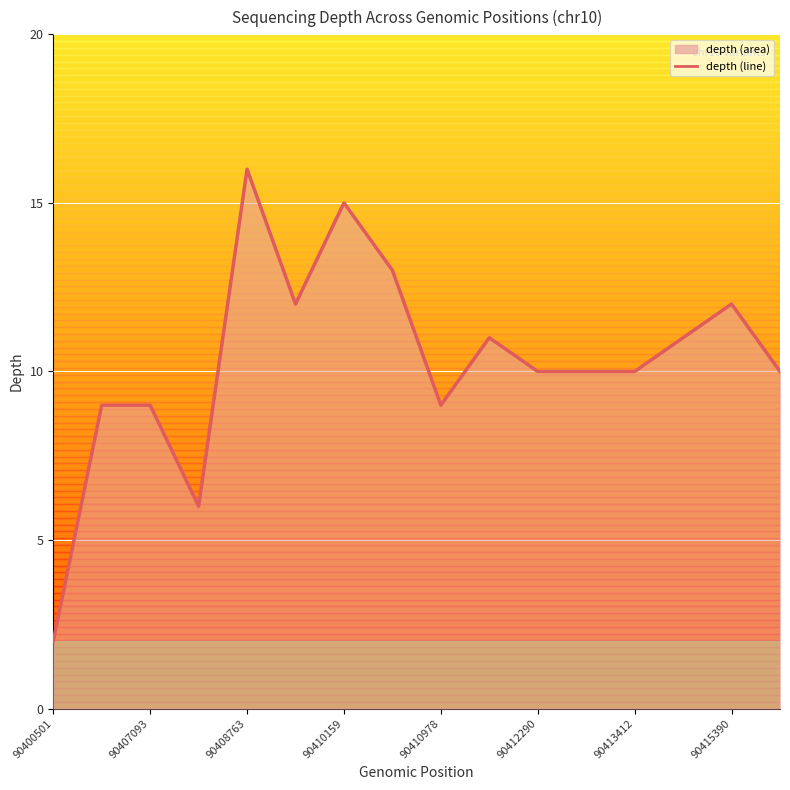

How many points are higher than both their immediate neighbors (excluding endpoints)?

4